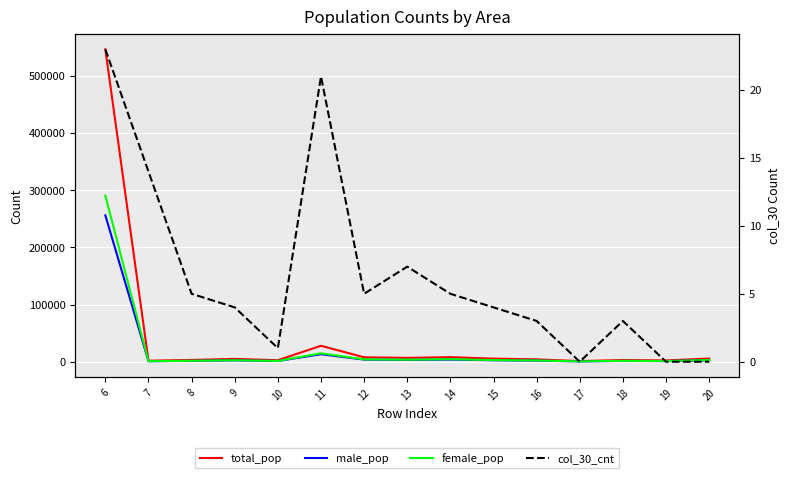

True or false: male_pop and female_pop cross at least once.

False